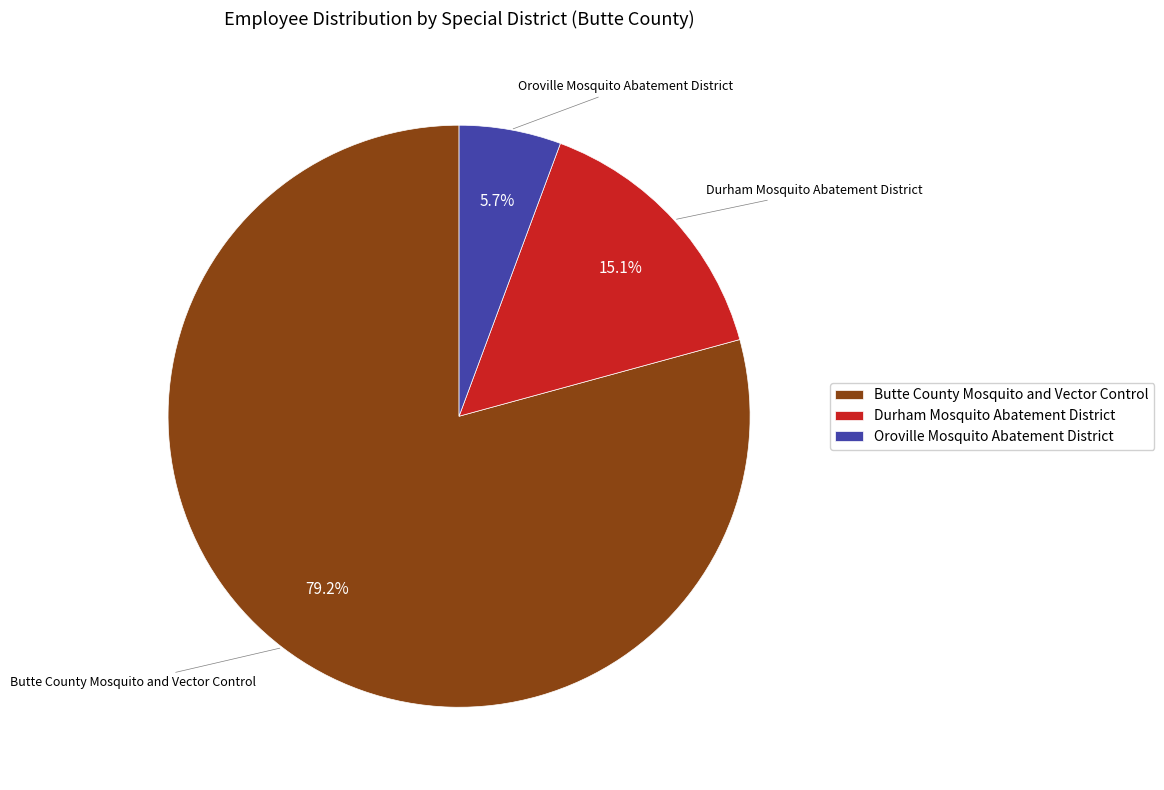

Which slice represents more than half of the pie?

Butte County Mosquito and Vector Control